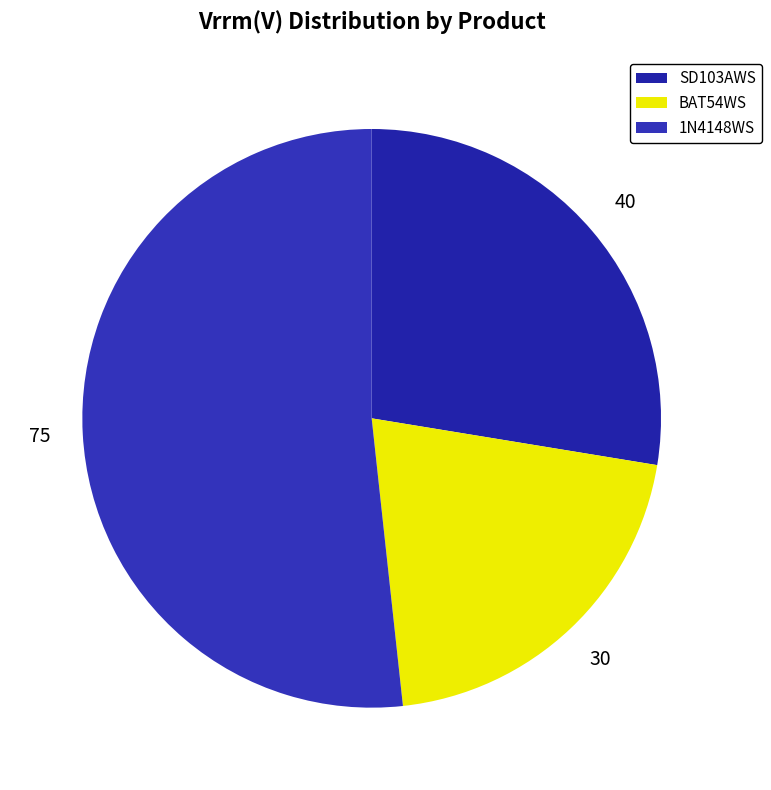

True or false: BAT54WS accounts for 30% of the total.

False